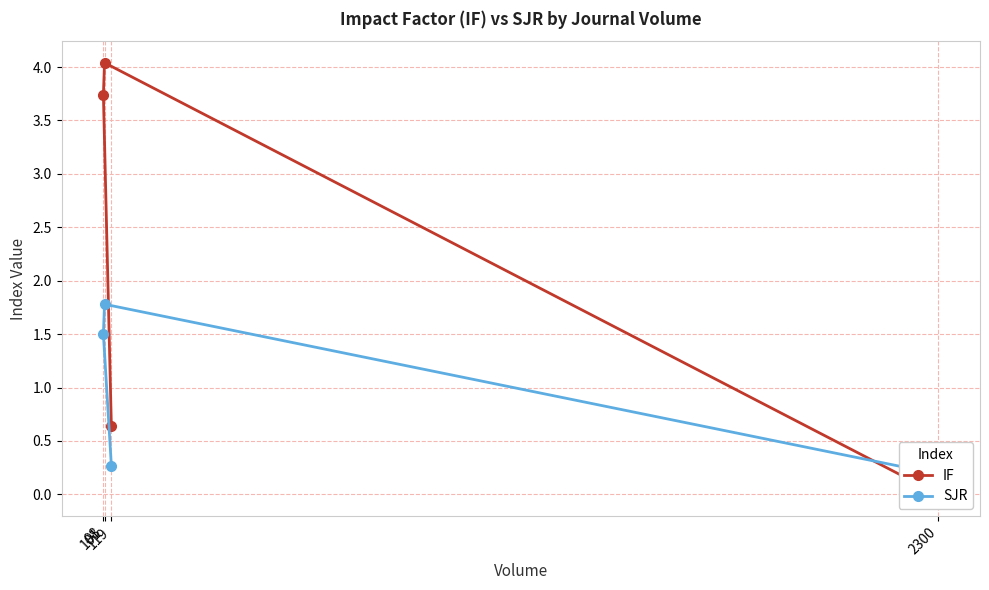

What is the difference between the SJR values at 98 and 101?

0.3